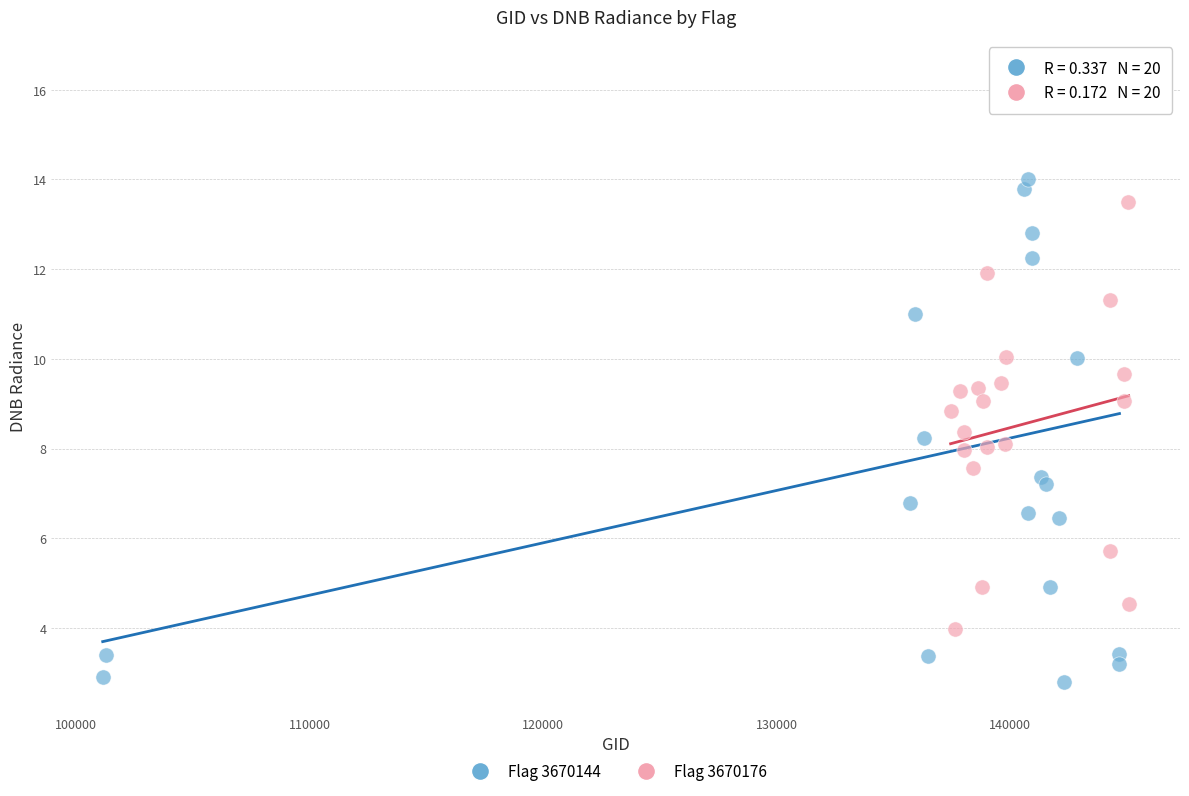

What are all the series names shown in the legend?

Flag 3670144, Flag 3670176